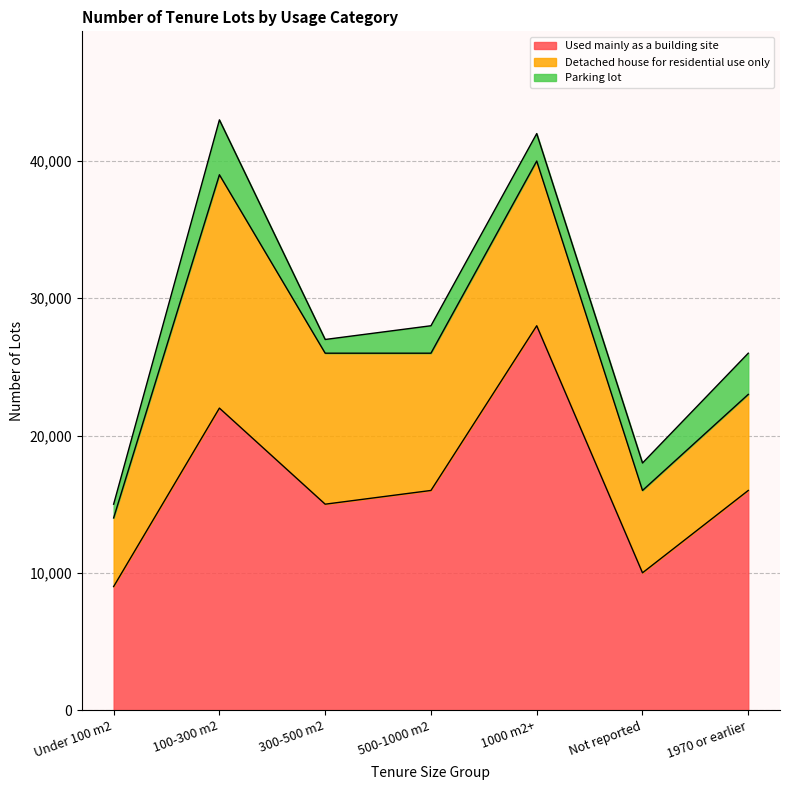

True or false: Detached house for residential use only has a value of 12000 at 1000 m2+.

True